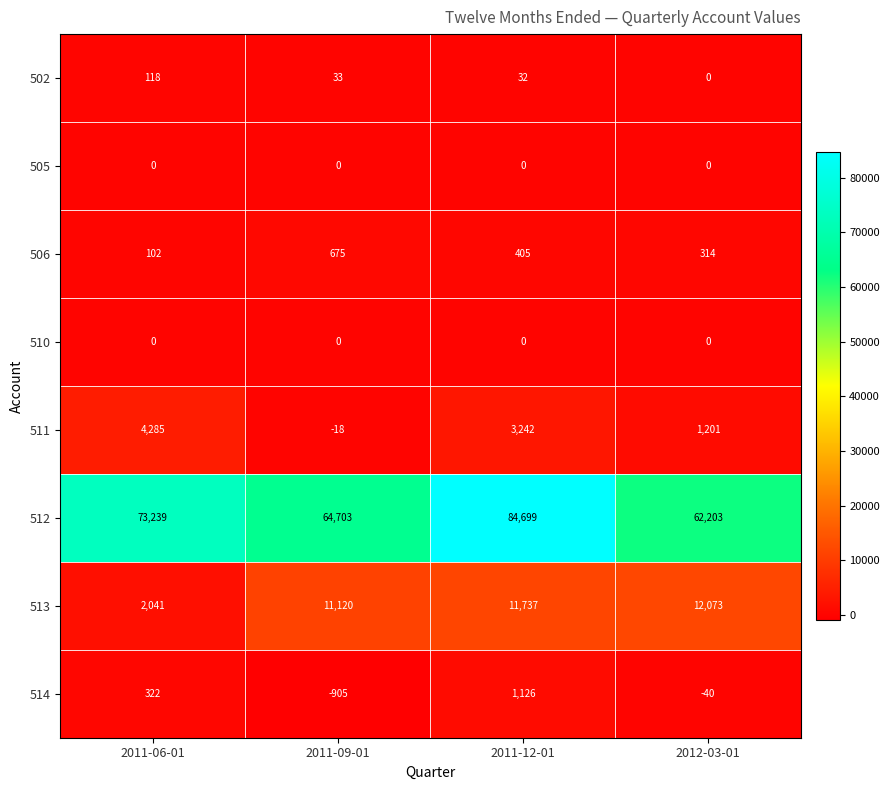

What is the difference between the maximum and minimum values in the 506 series?

573